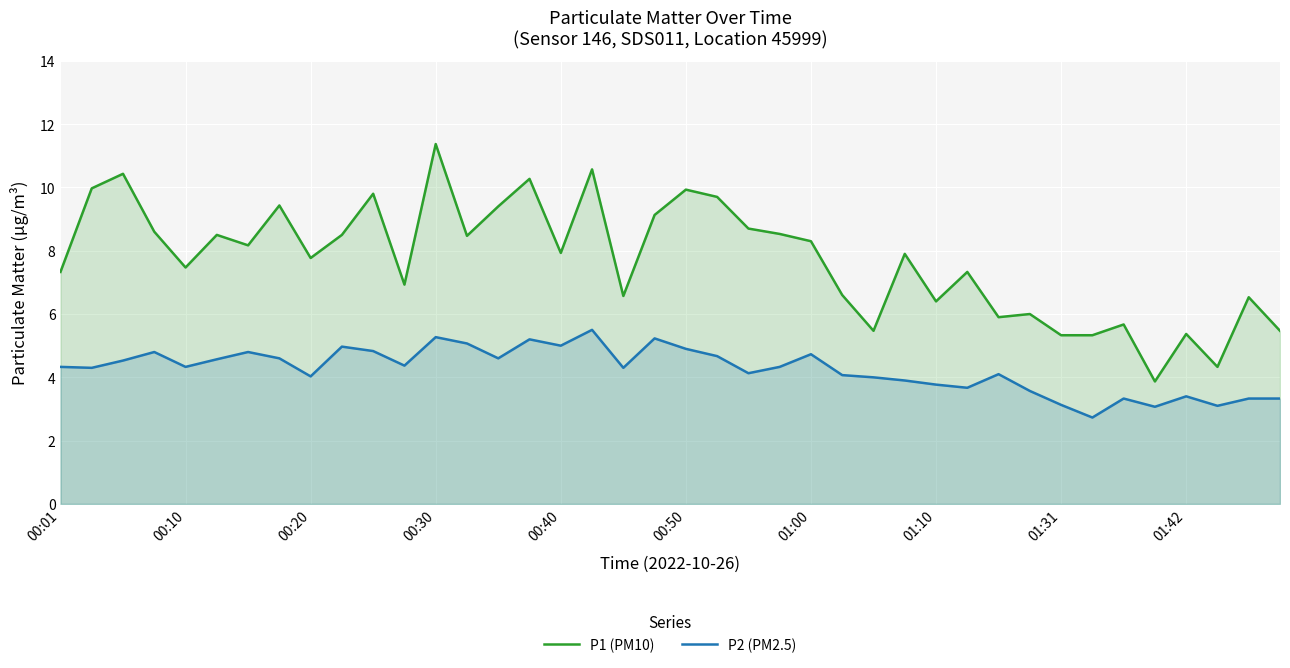

At which label does P1 (PM10) first exceed 7?

00:01